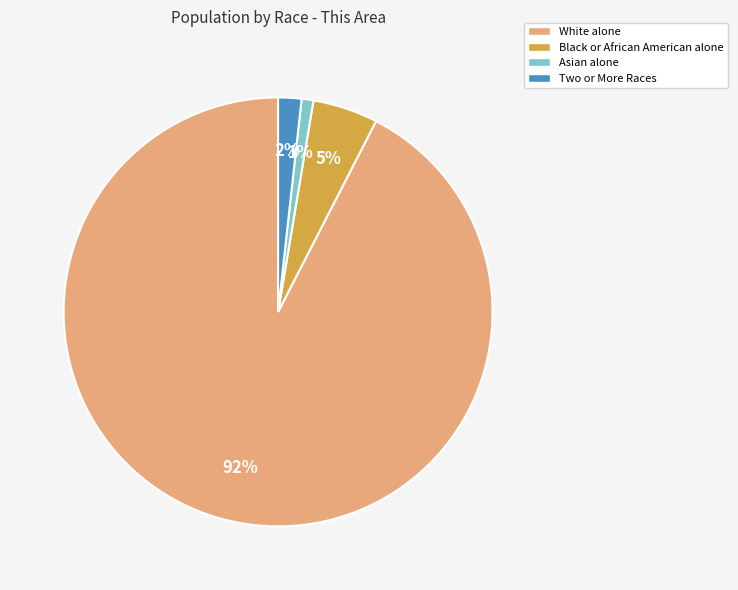

Rank the categories by value from lowest to highest.

Asian alone, Two or More Races, Black or African American alone, White alone